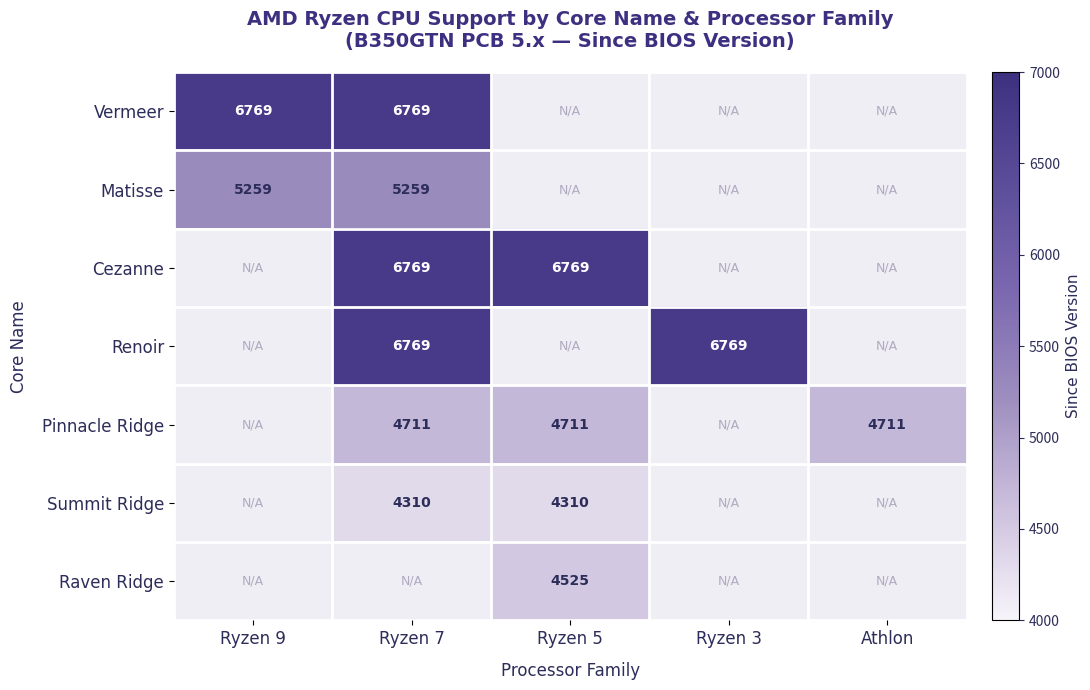

Count the number of categories in the chart.

5